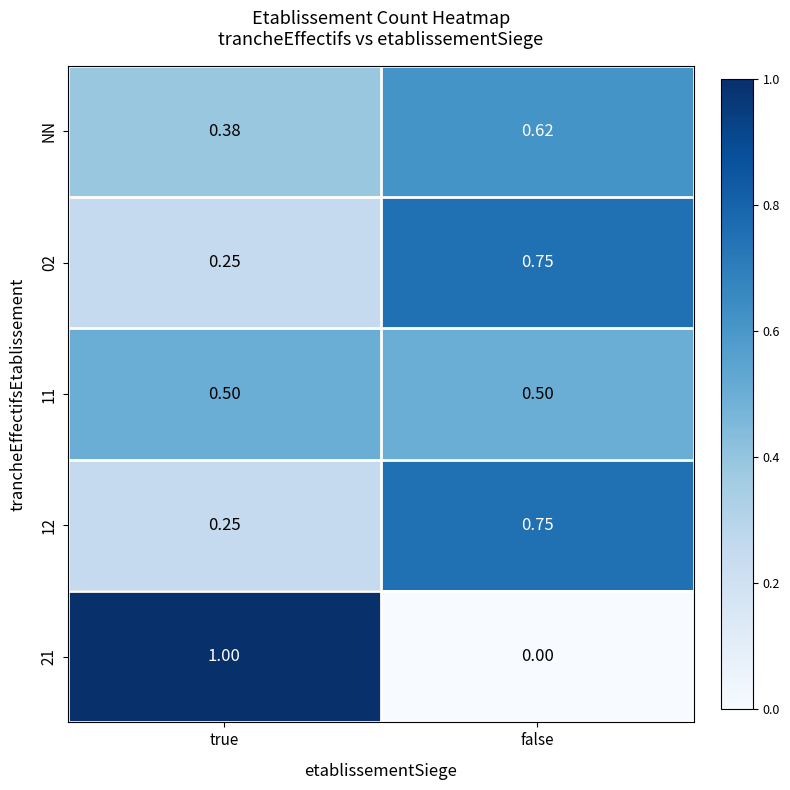

At which category does the chart reach its minimum across all series?

false